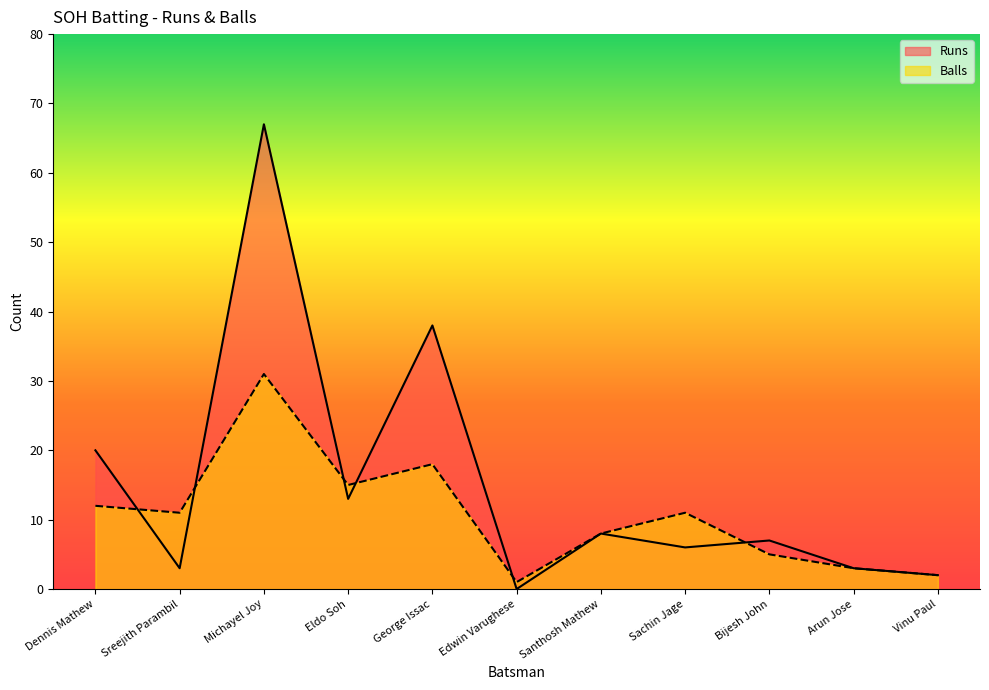

What is the difference between the second highest and second lowest values in the Balls series?

16